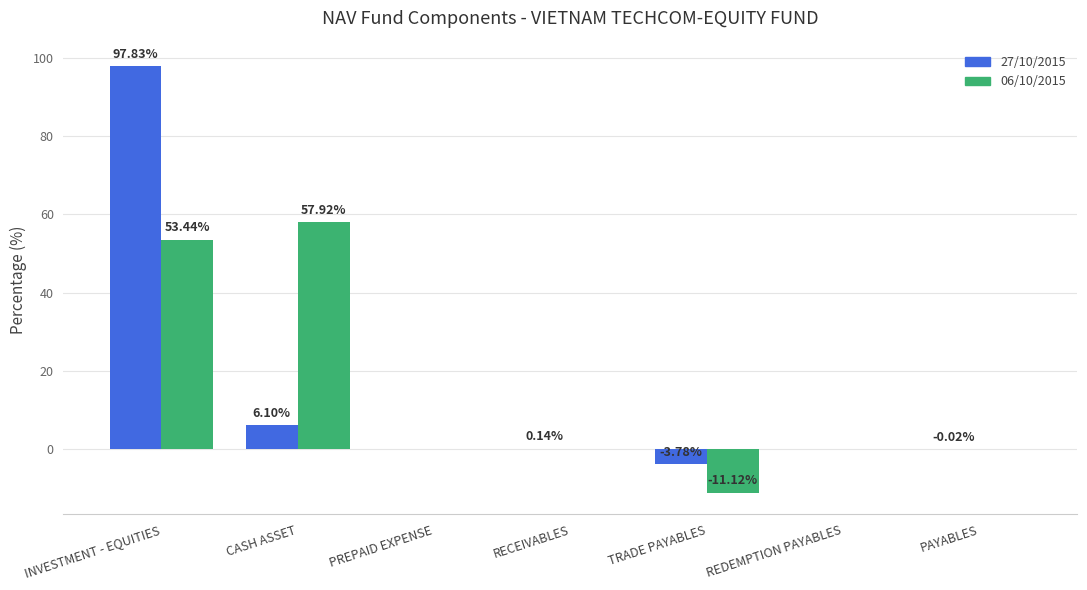

At which category is the sum across all series the highest?

INVESTMENT - EQUITIES